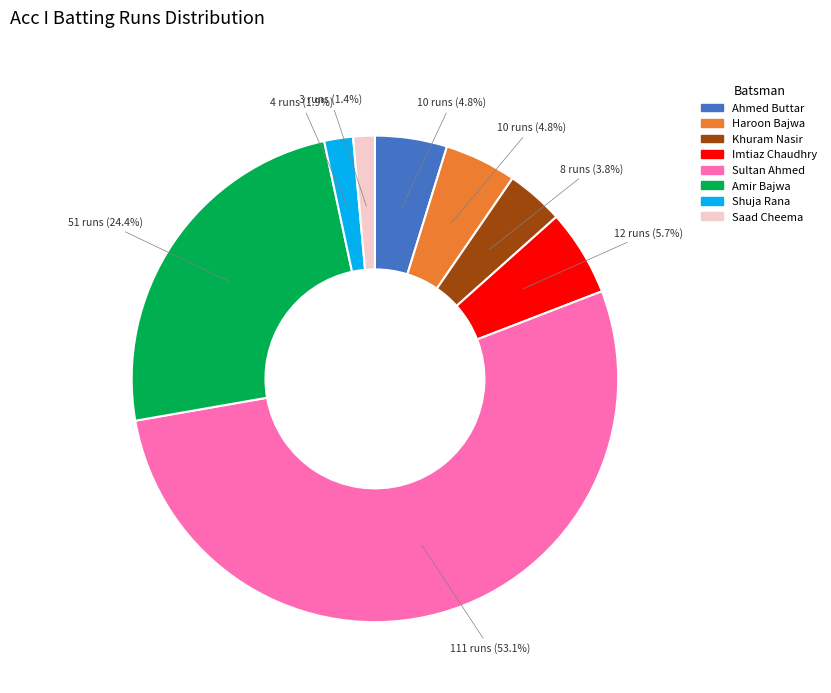

Is there any slice that represents more than half of the pie?

Yes